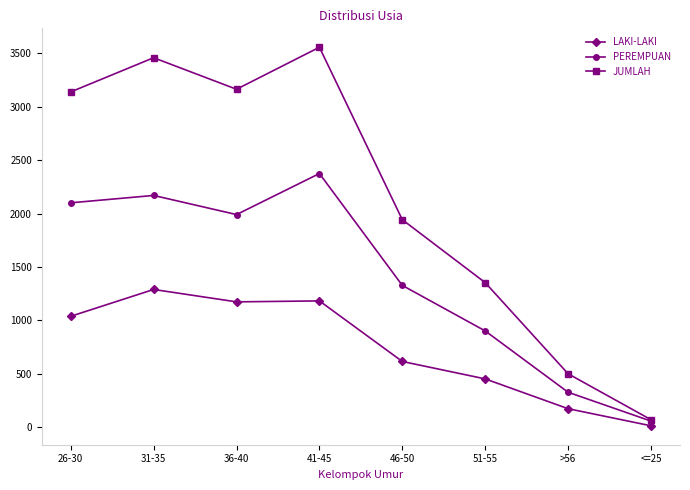

Rank the series at 26-30 from highest to lowest value.

JUMLAH, PEREMPUAN, LAKI-LAKI